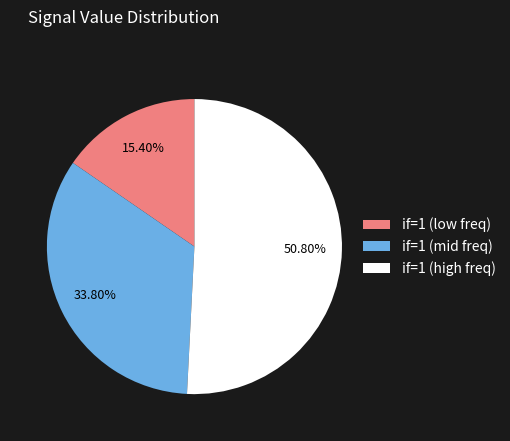

Rank the categories by value from lowest to highest.

if=1 (low freq), if=1 (mid freq), if=1 (high freq)